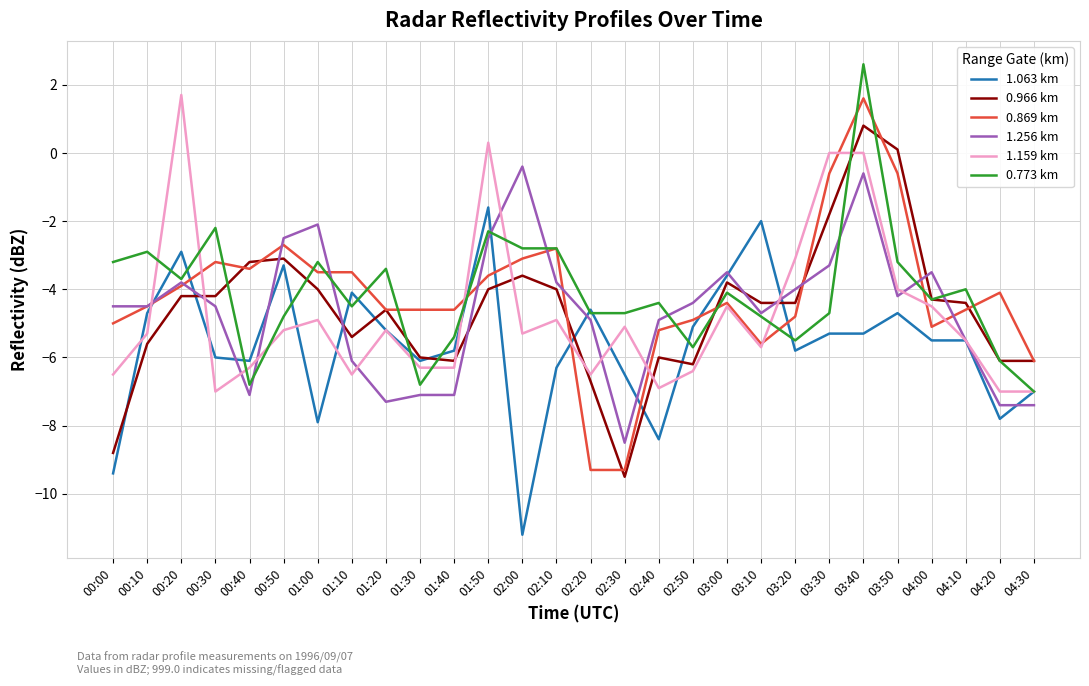

What is the total value across all series at 00:30?

-27.1